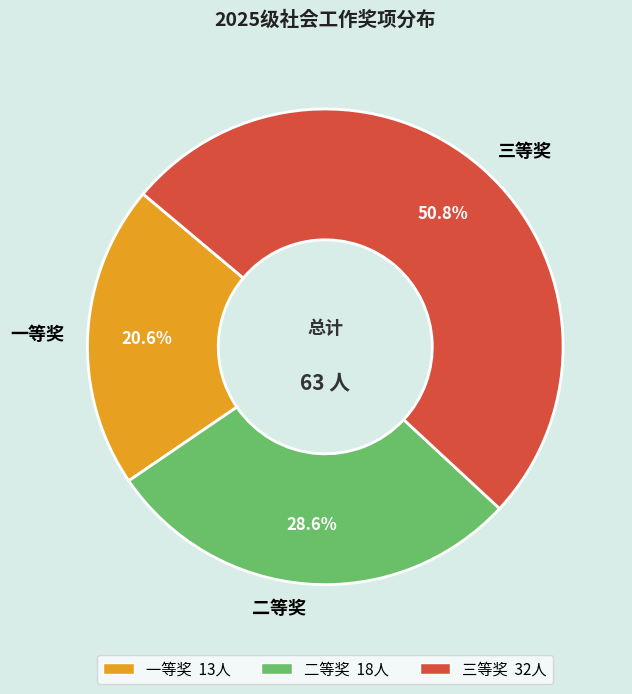

To the nearest percent, what portion does 二等奖 represent?

29%